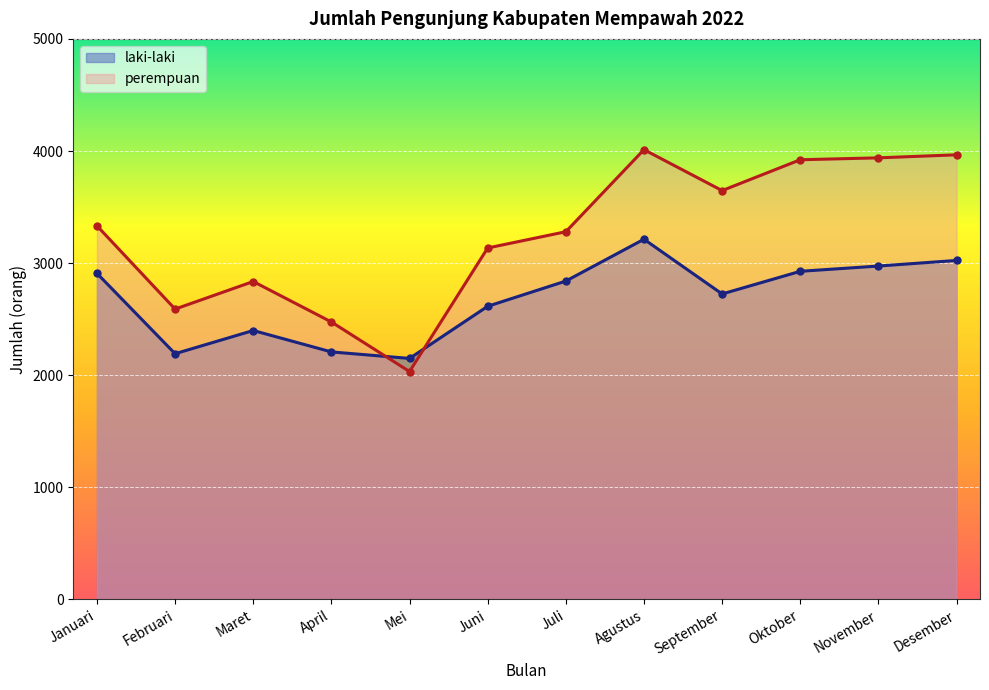

What is the average value of the laki-laki series?

2681